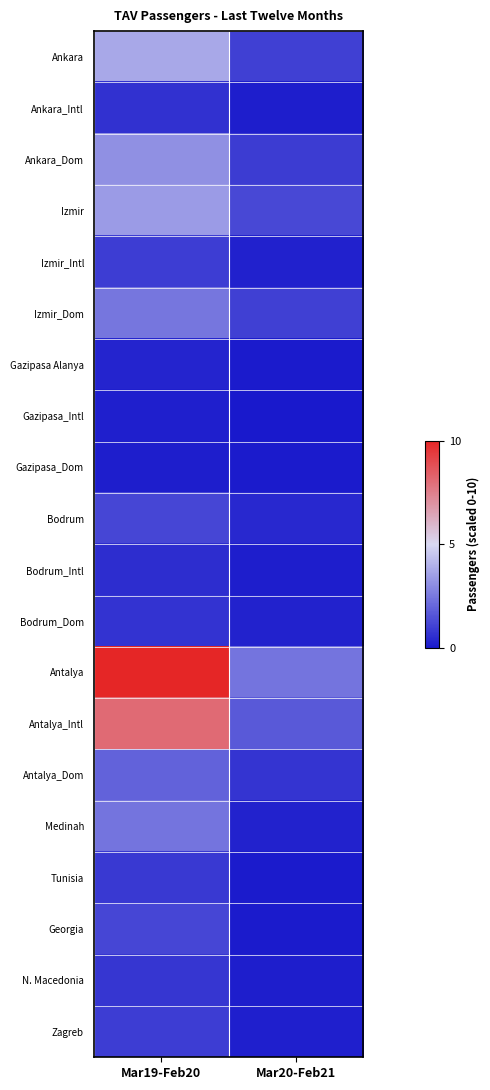

Between Mar19-Feb20 and Mar20-Feb21, which is larger?

Mar19-Feb20